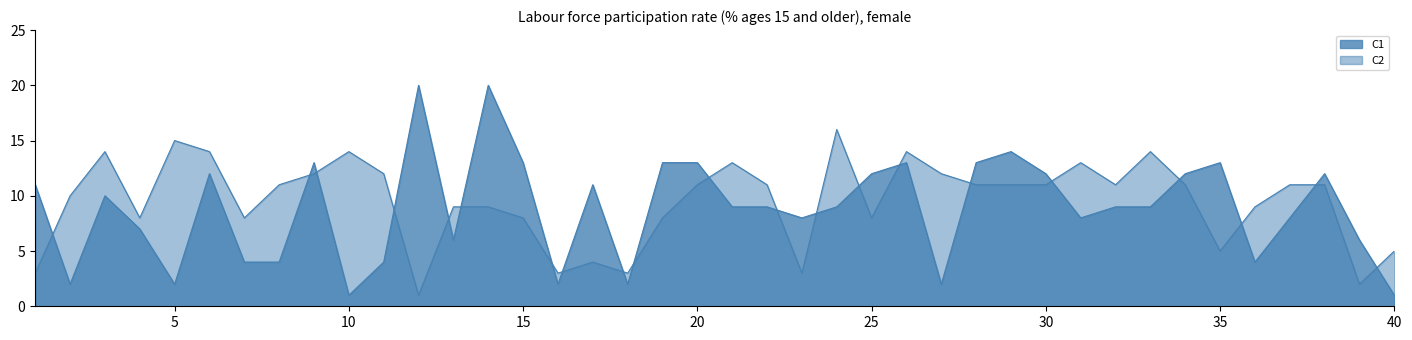

What is the value of the C2 point at the 5th from the left?

15